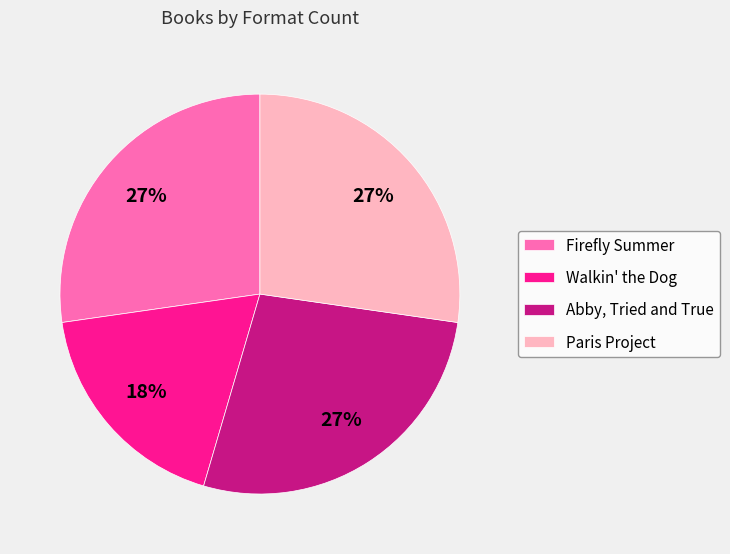

What is the ratio of the value at Abby, Tried and True to the value at Firefly Summer?

1.0